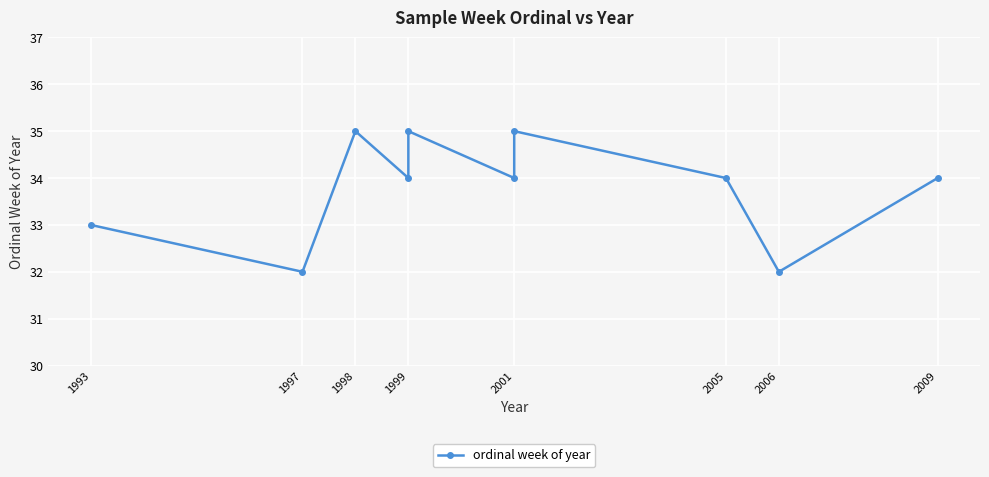

What is the change in value from 1993 to 1998?

+2